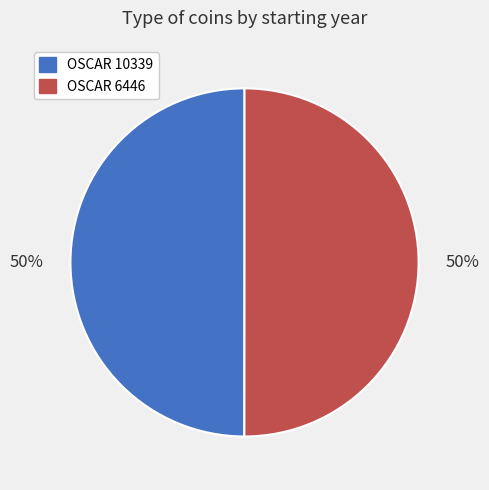

To the nearest percent, what percentage of the pie is OSCAR 10339?

50%